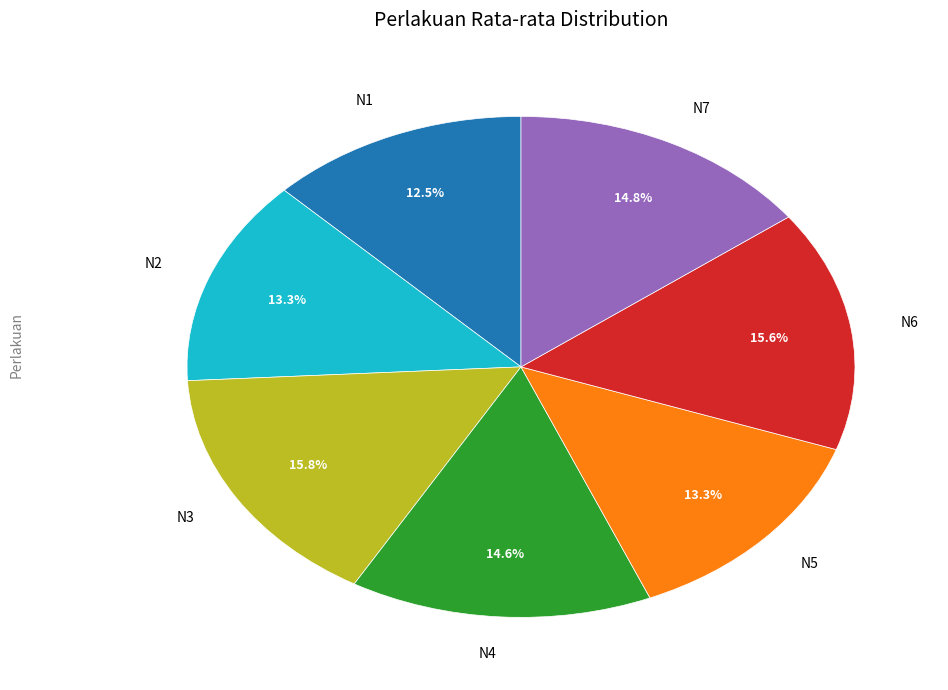

Do N6 and N3 together represent more than half of the pie?

No